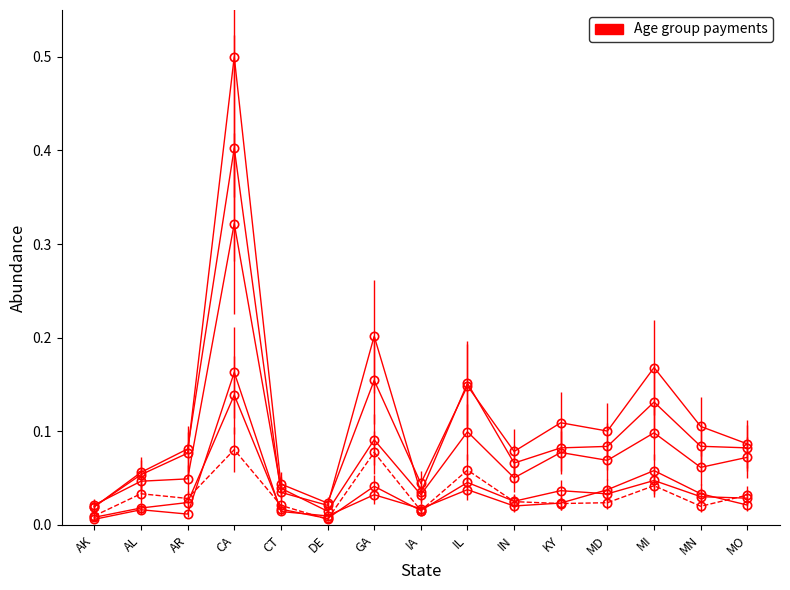

Does the chart have visible grid lines?

No